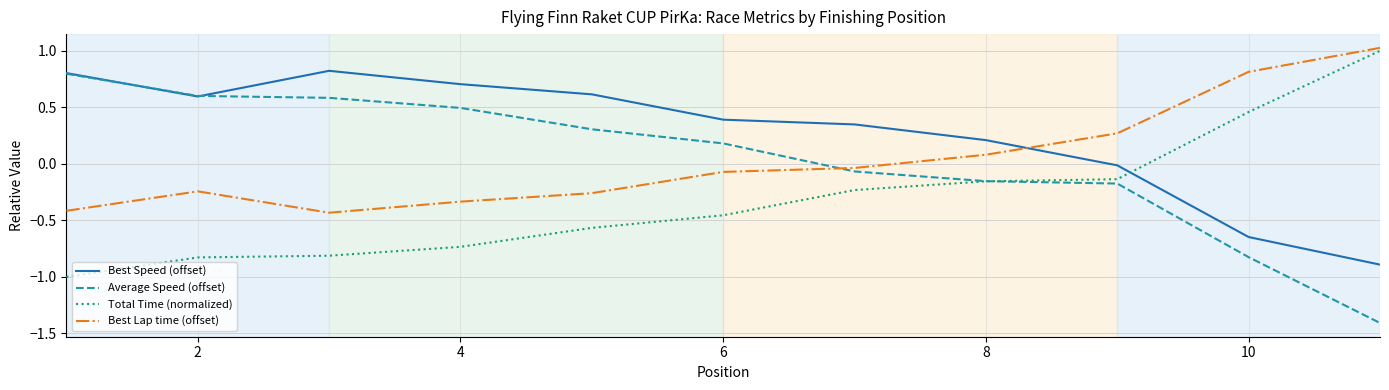

How many times do Average Speed (offset) and Best Lap time (offset) cross each other?

1